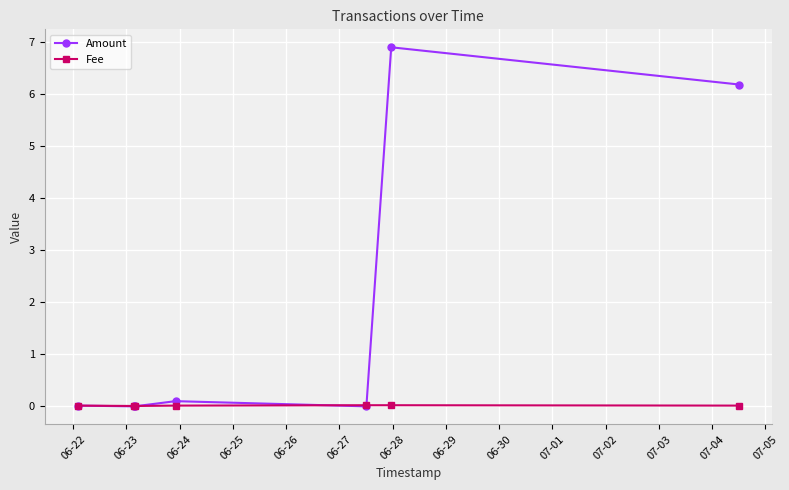

Does the chart have visible grid lines?

Yes